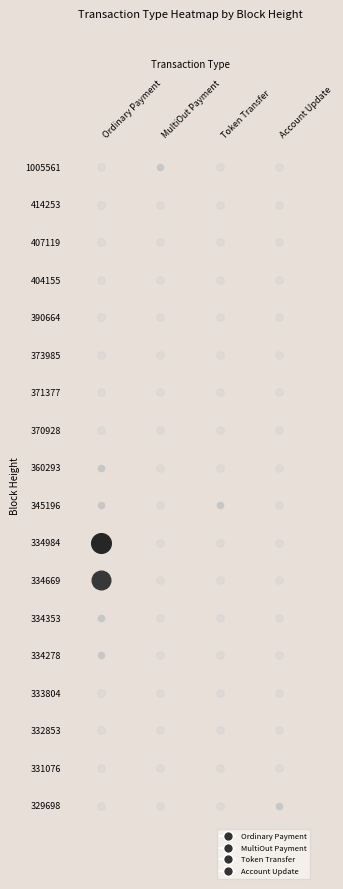

Which series has the largest range (max minus min)?

Ordinary Payment